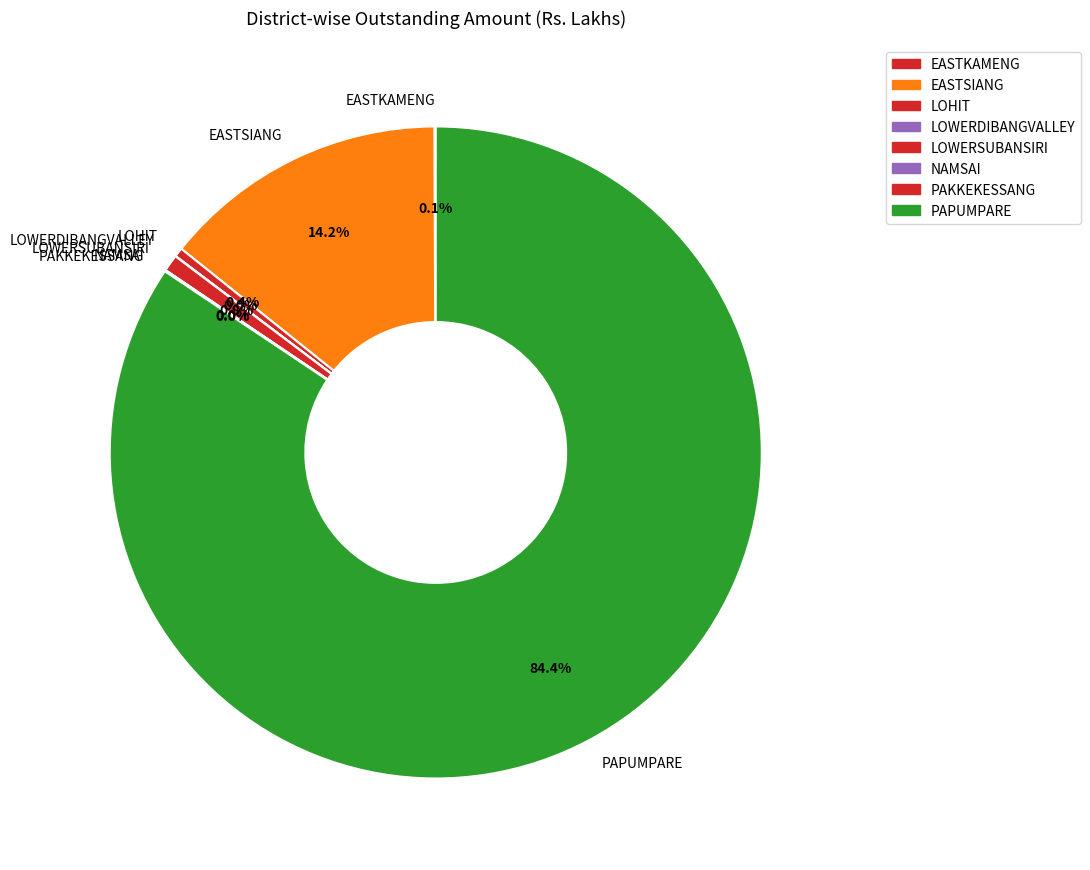

Which slice is the largest?

PAPUMPARE